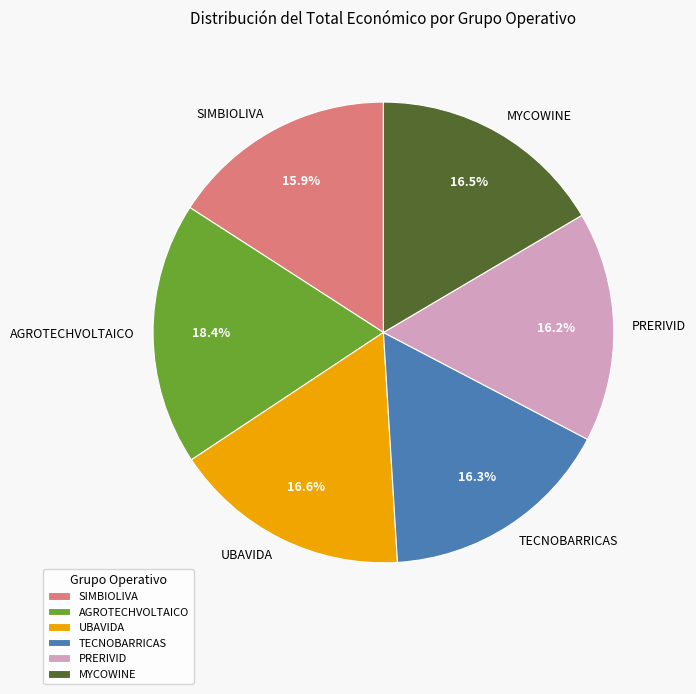

How many segments does this pie chart have?

6